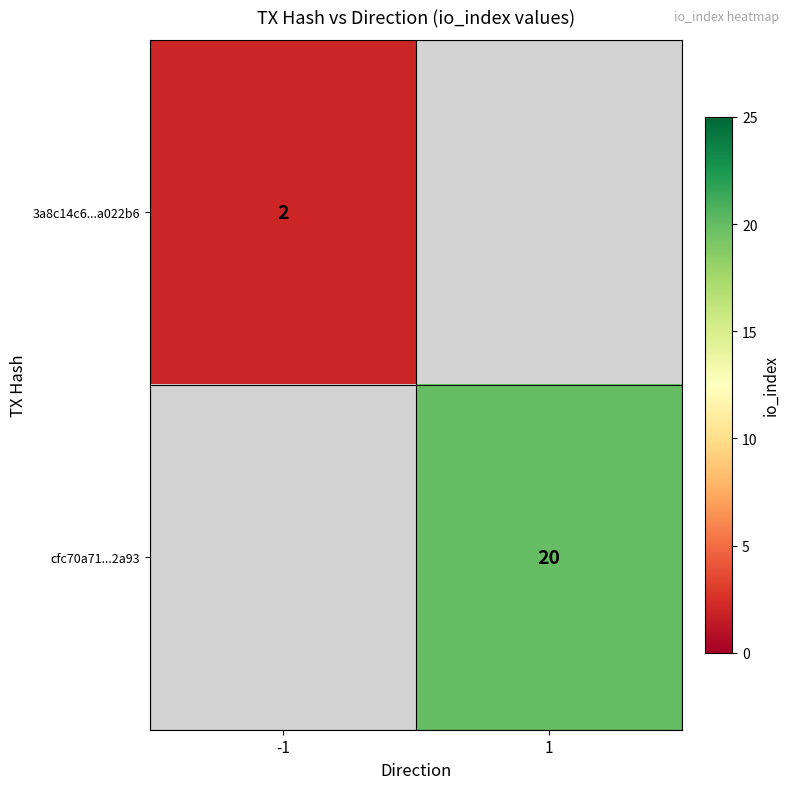

The value of cfc70a71...2a93 at 1 is 35. True or false?

False